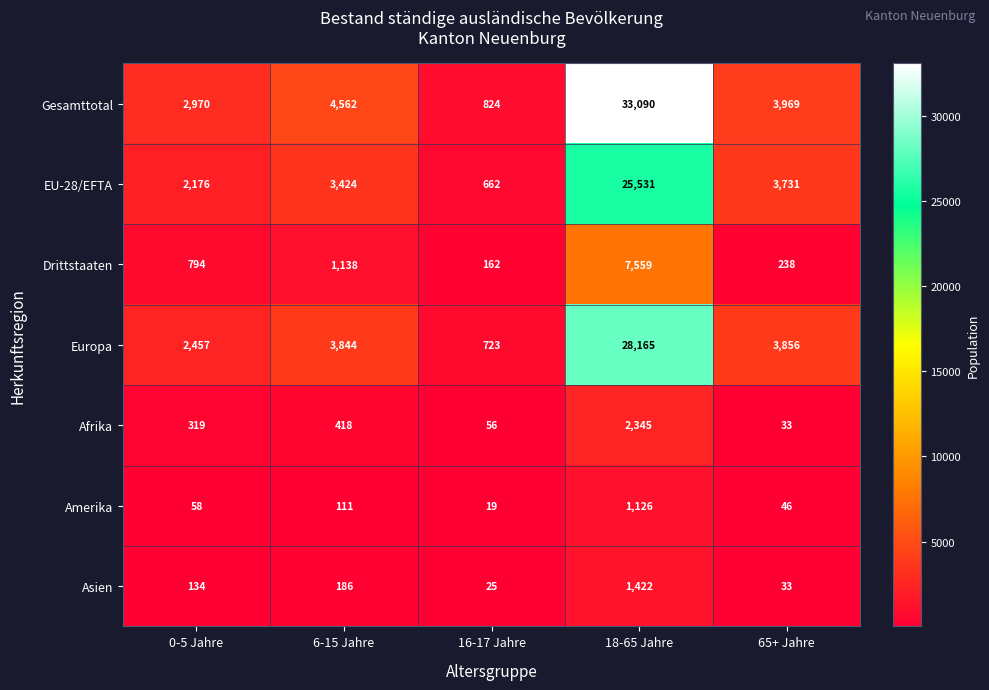

How many series are shown in this chart?

7